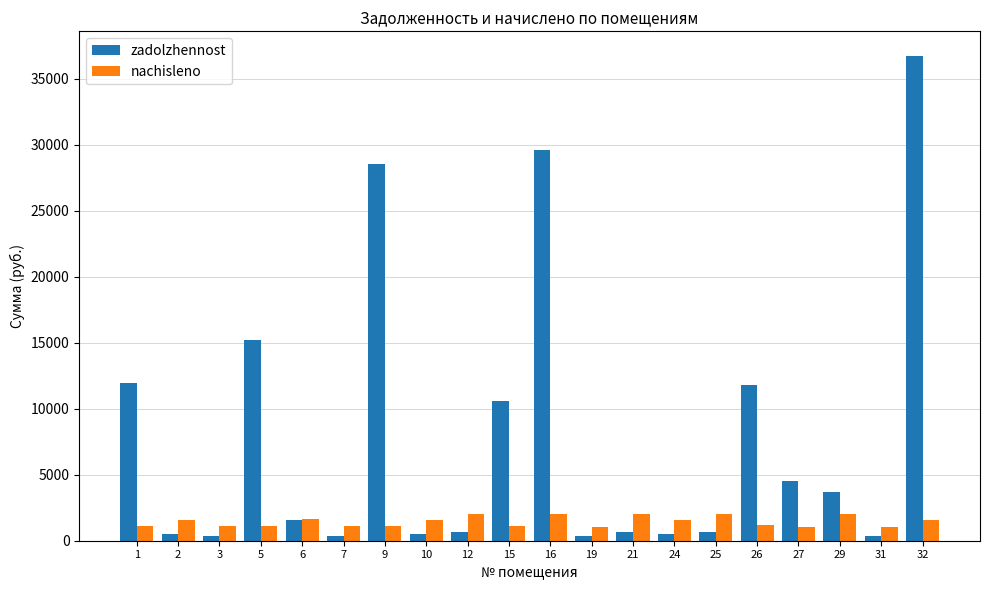

What is the sum of all nachisleno values?

29090.5